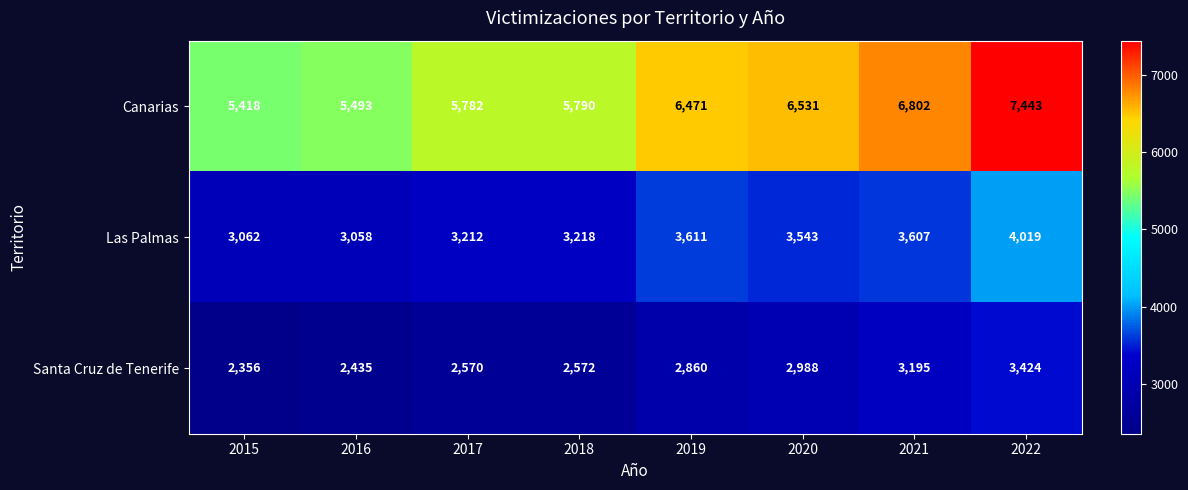

How many distinct data groups are displayed?

3